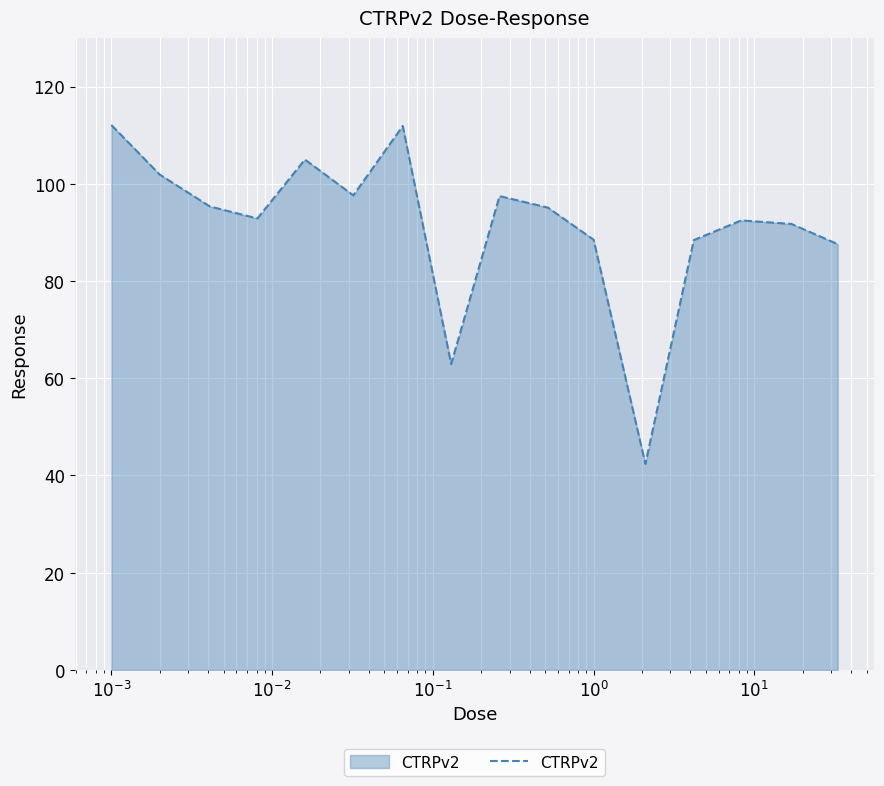

What is the minimum value shown in the chart?

42.4